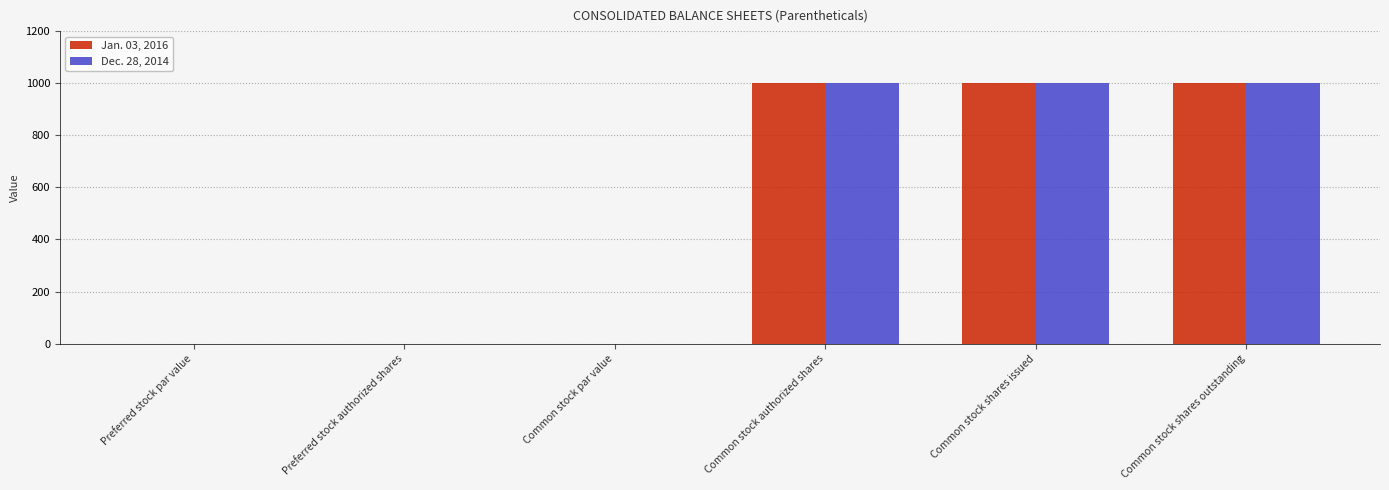

What is the sum of the Dec. 28, 2014 values at Common stock authorized shares and Common stock shares outstanding?

2000